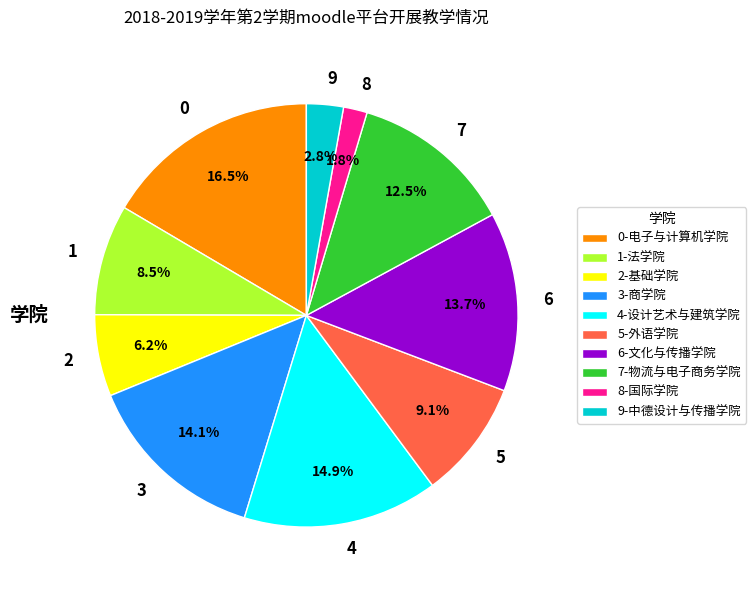

Is the sum of 2 and 1 greater than half?

No